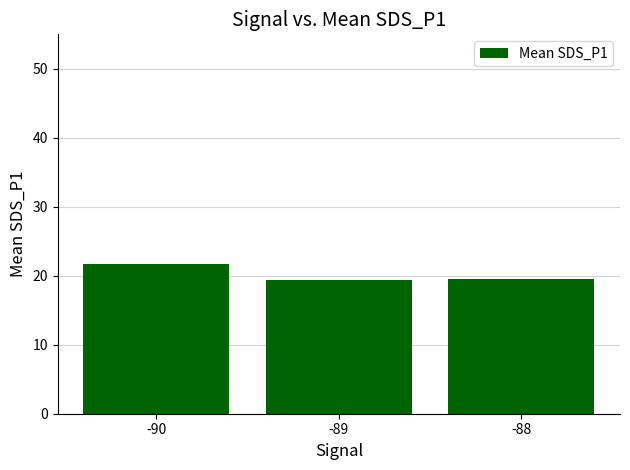

What is the change in value from -90 to -89?

-2.3